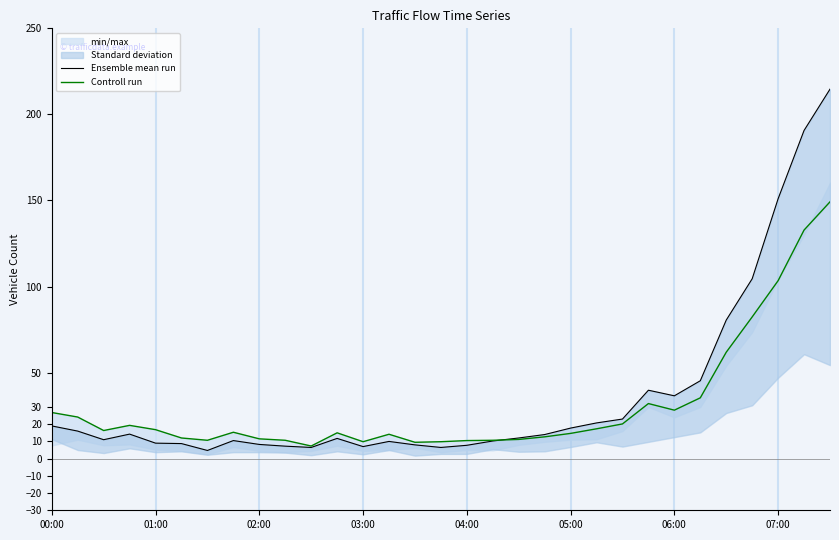

True or false: Controll run has more than 2 points higher than both neighbors.

True